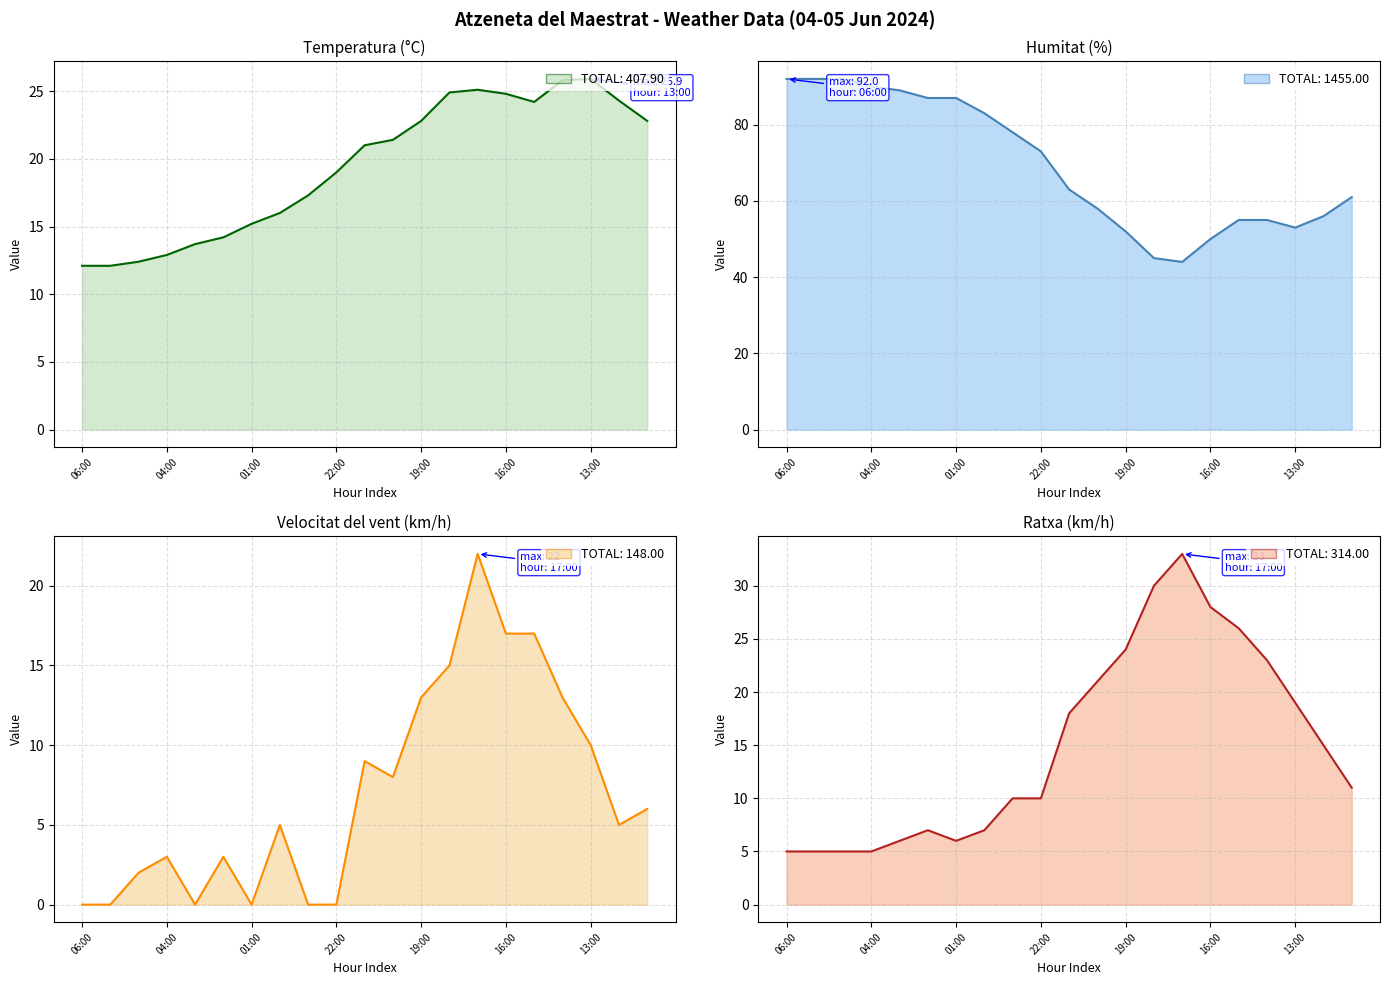

What is the lowest value of the Humitat (%) series?

44.0